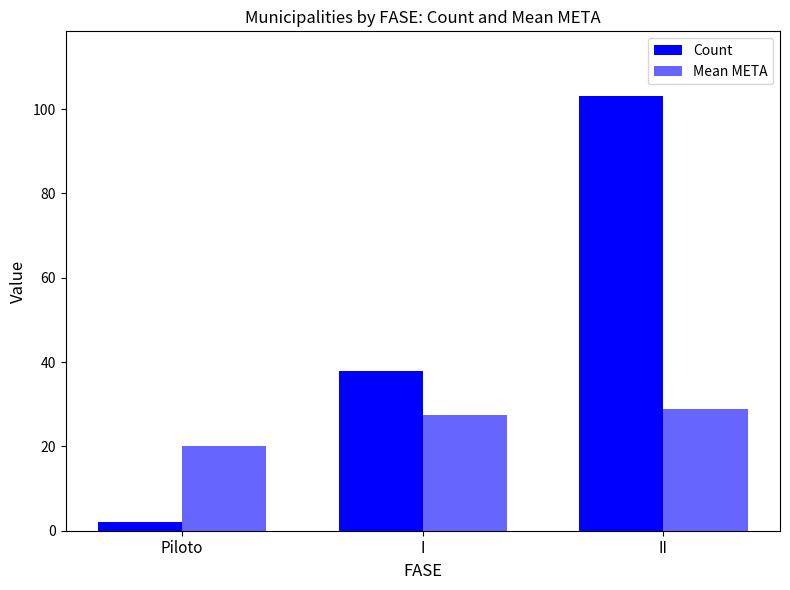

How many bars are there in each group?

2